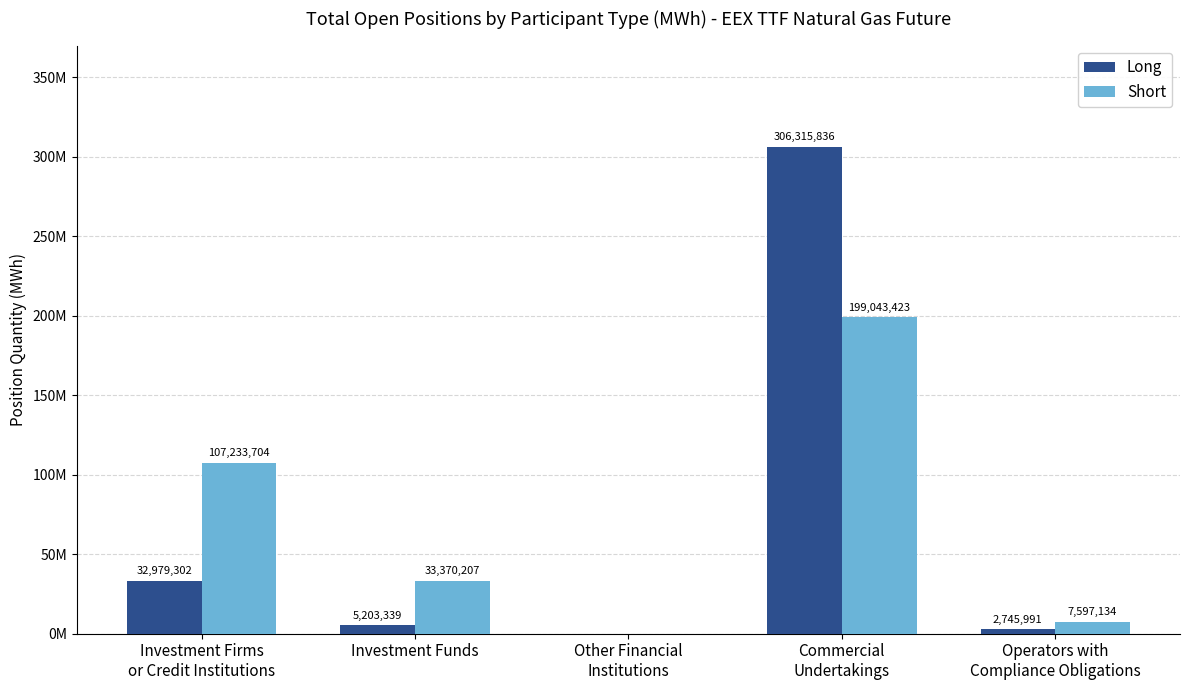

What is the difference between the maximum and second lowest values in the Short series?

191446289